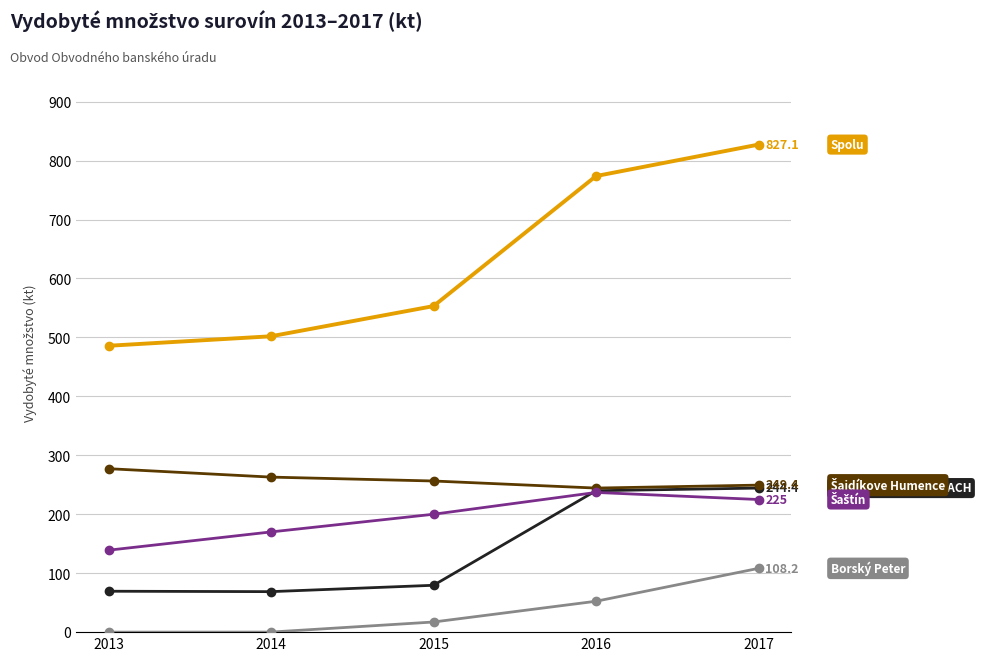

What is the greatest value displayed?

827.1